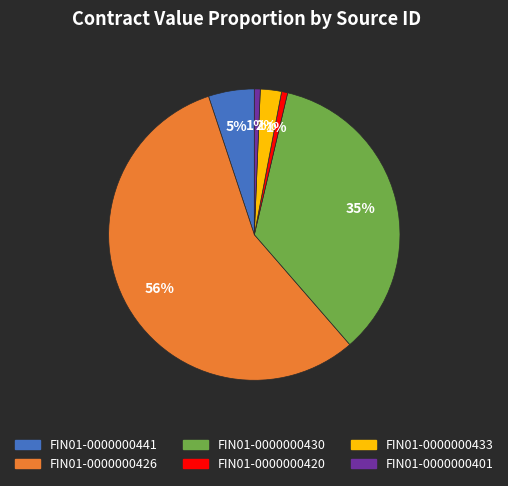

The FIN01-0000000401 slice represents 1% of the pie. True or false?

True